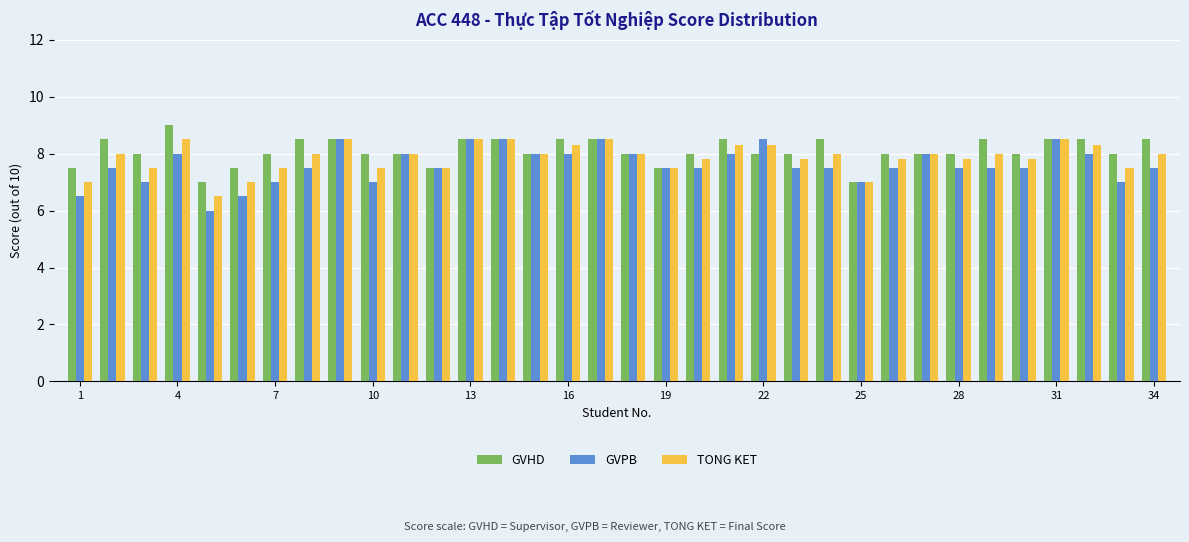

What is the maximum value for GVHD?

9.0